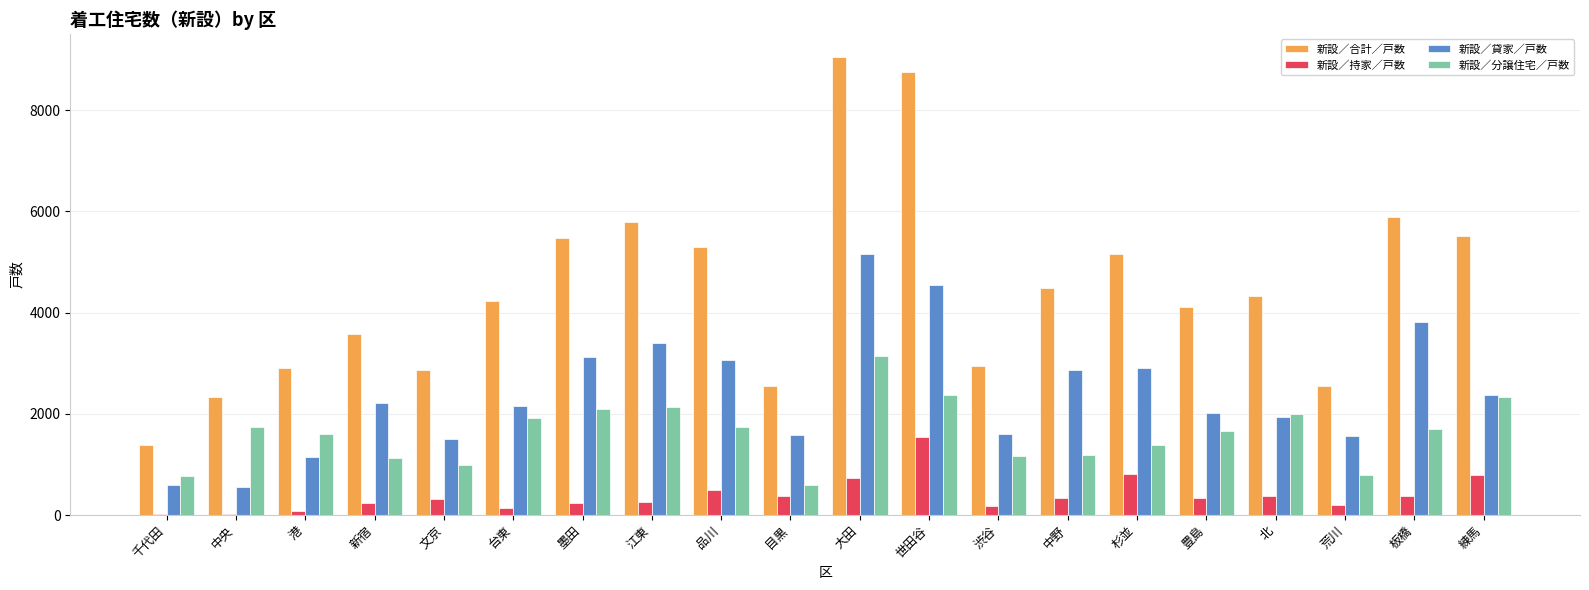

What is the greatest value displayed?

9053